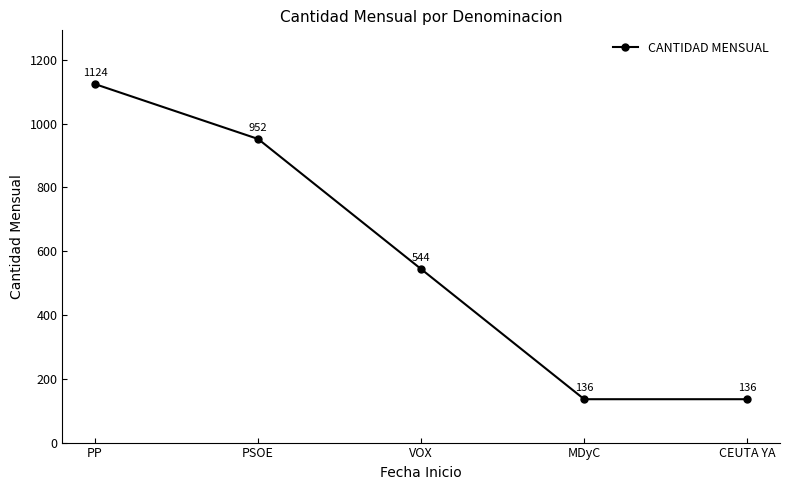

What is the value of the 2nd point from the left?

952